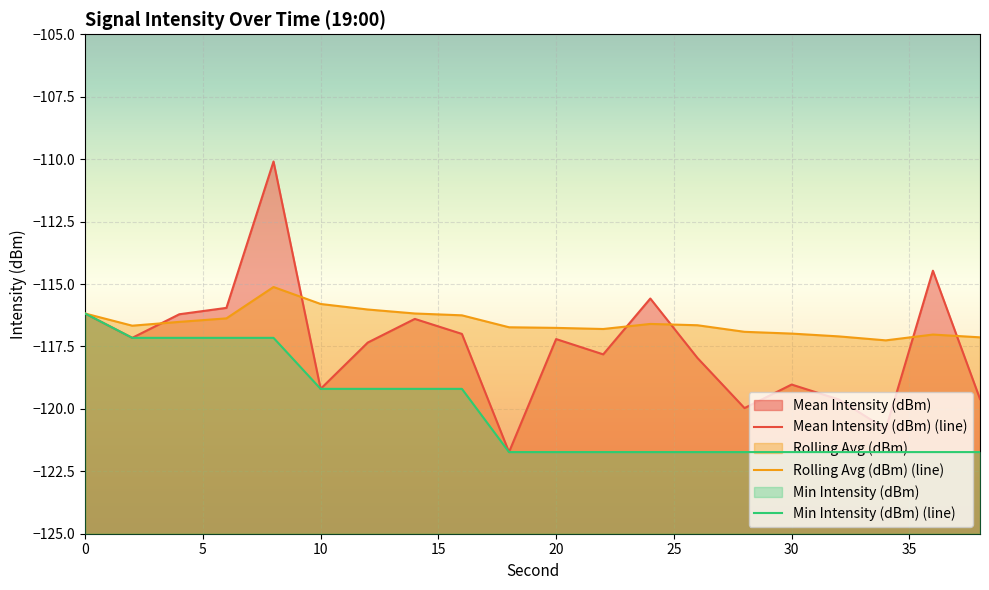

True or false: Rolling Avg (dBm) and Min Intensity (dBm) cross at least once.

False